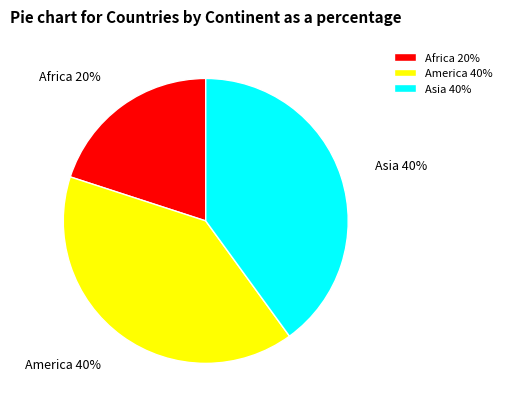

Which category has the smallest portion of the pie?

Africa 20%